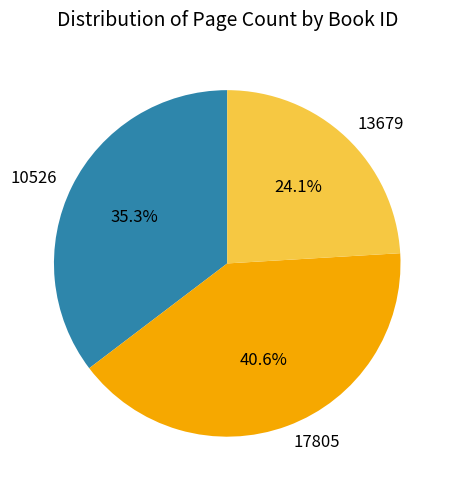

To the nearest percent, what portion does 13679 represent?

24%